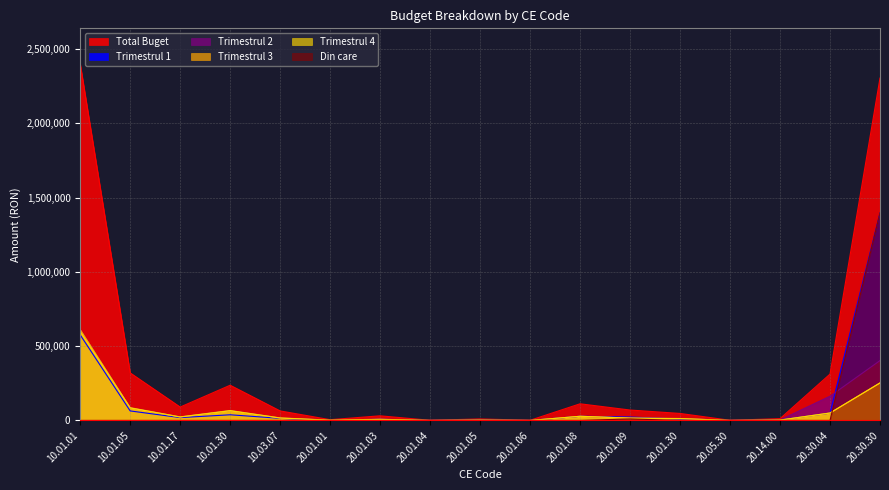

Which series has the largest total across all categories?

Total Buget